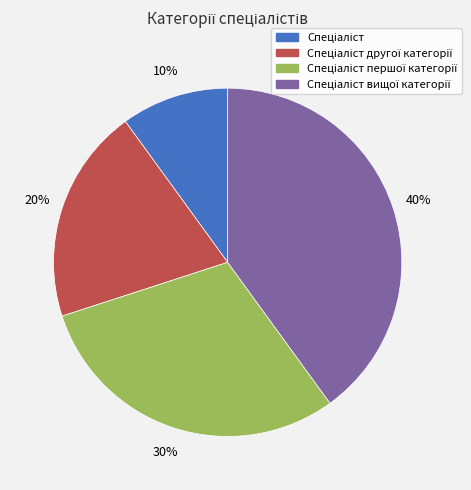

Is there any slice that represents more than half of the pie?

No